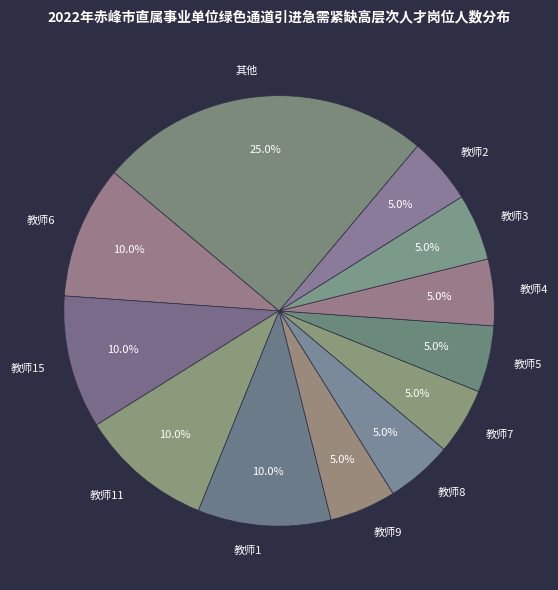

Which slice is the largest?

其他